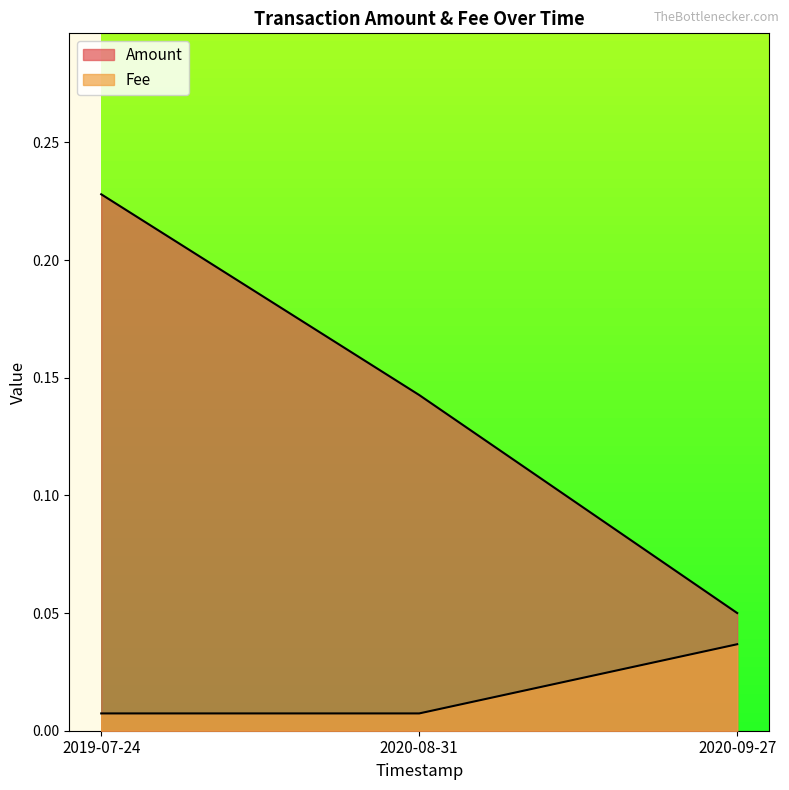

What is the value of the Amount point at the 2nd from the left?

0.1